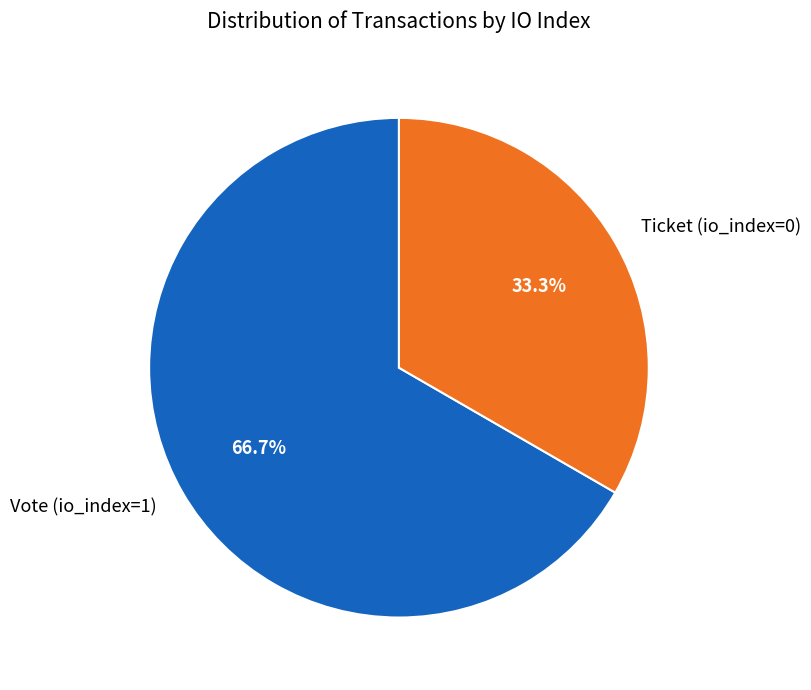

Is the sum of Vote (io_index=1) and Ticket (io_index=0) greater than half?

Yes